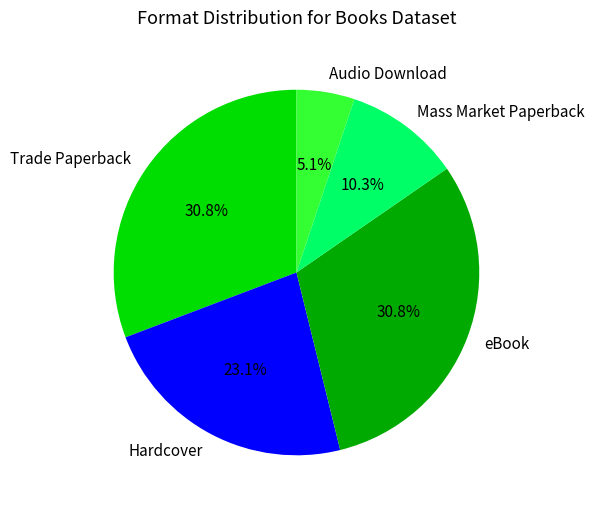

Which has a higher value, Mass Market Paperback or eBook?

eBook